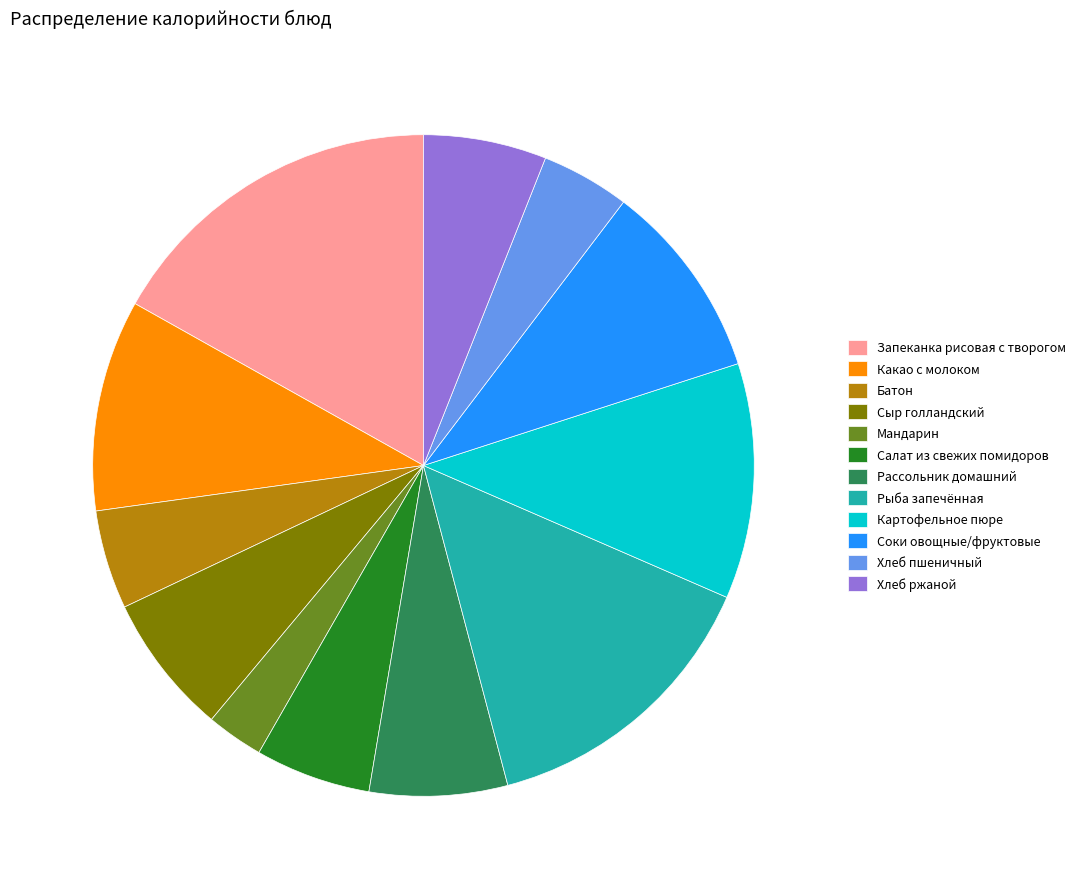

Is it true that Батон is 5% of the pie?

True